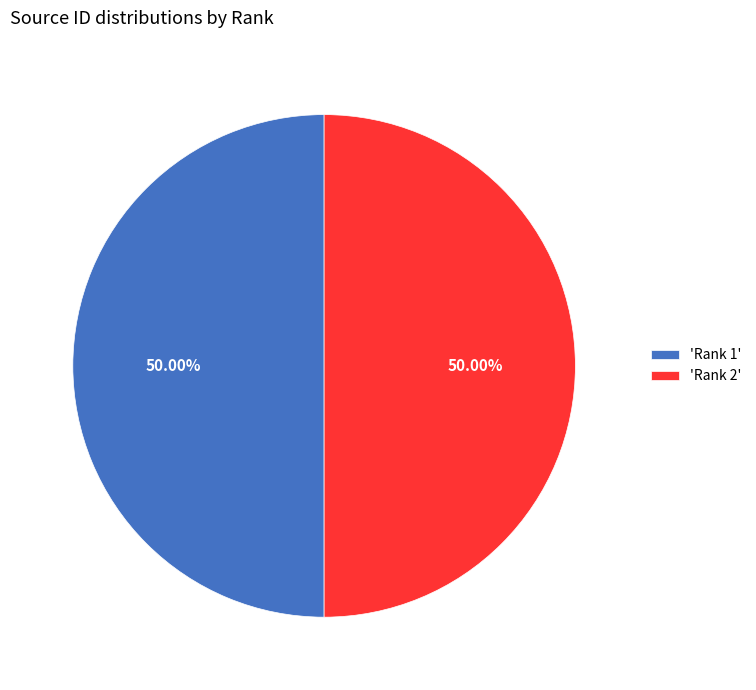

Combined, do 'Rank 2' and 'Rank 1' account for over 50%?

Yes